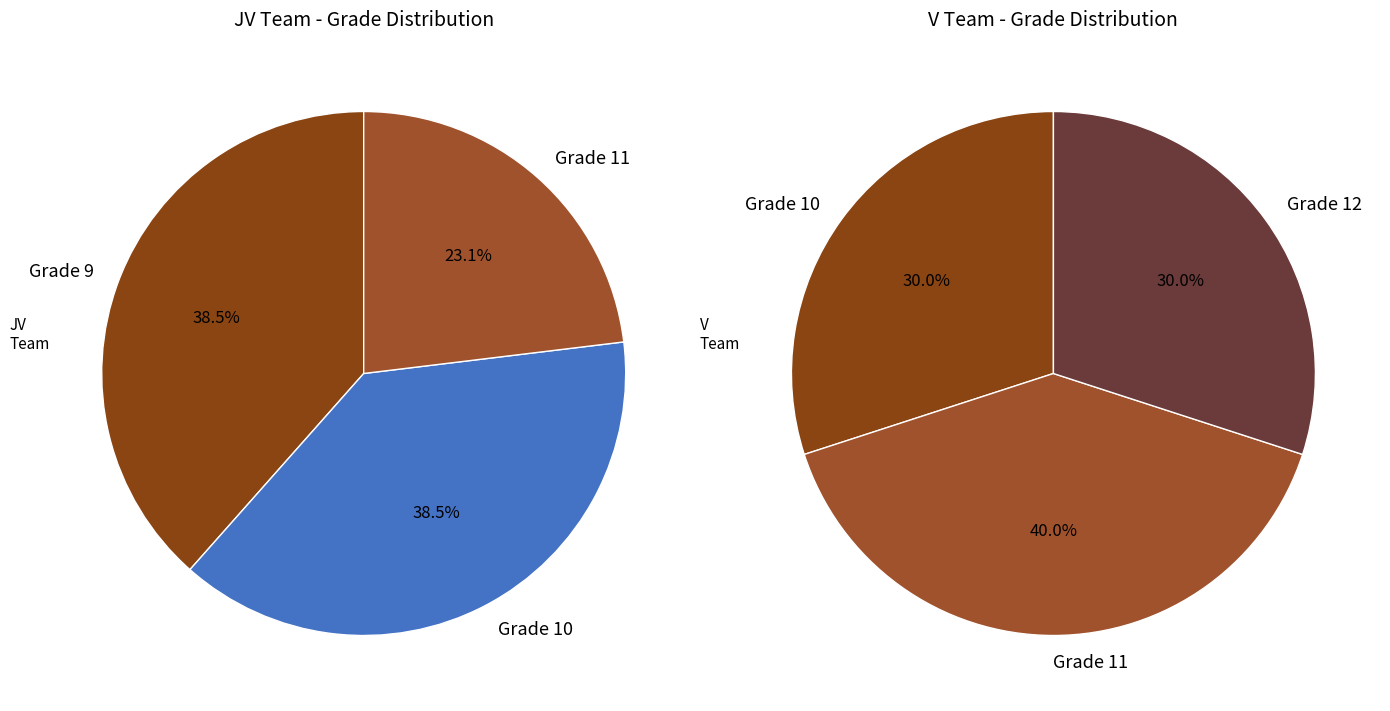

Does V account for over 50% of the chart?

No